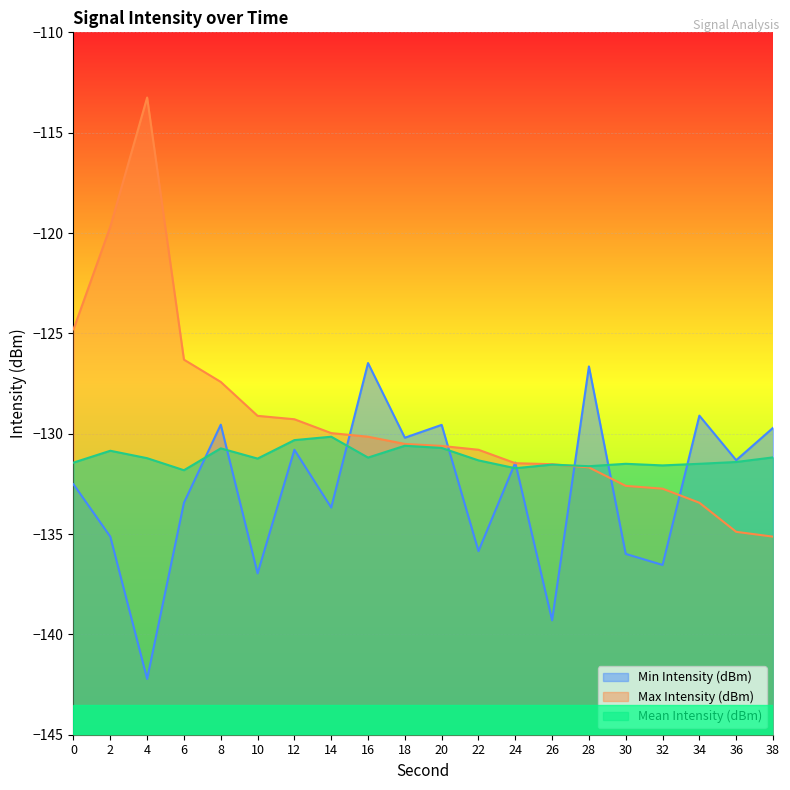

The Max Intensity (dBm) series shows -129.1 at 10. True or false?

True